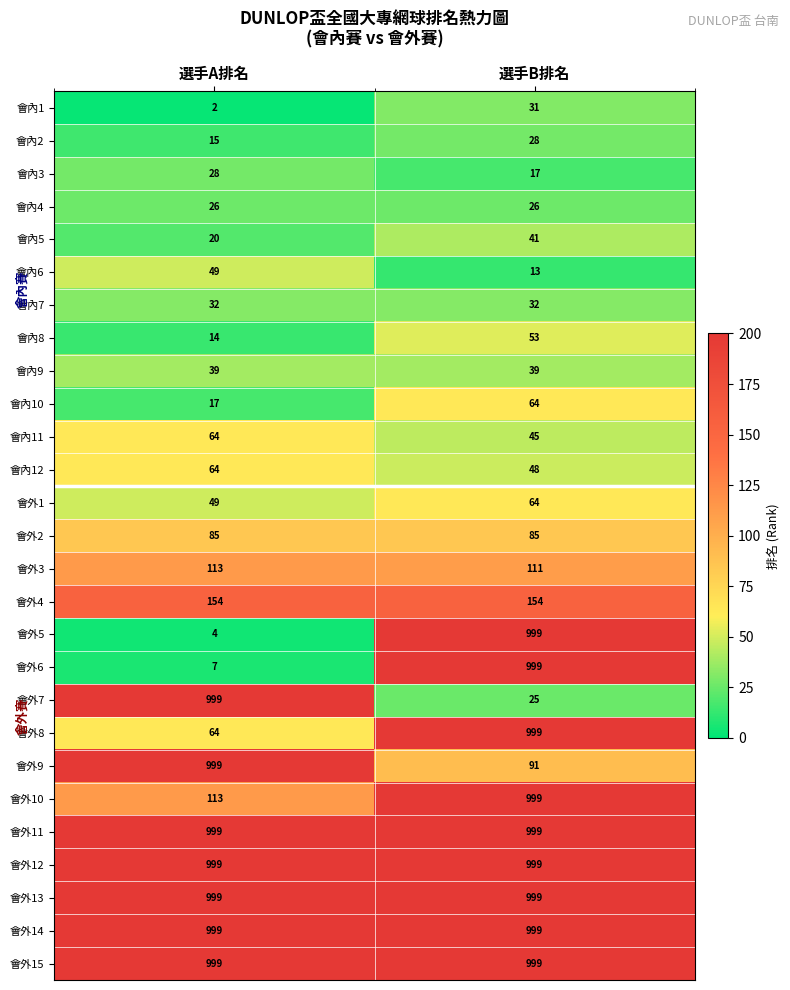

What is the sum of the 會內7 values at 選手A排名 and 選手B排名?

64